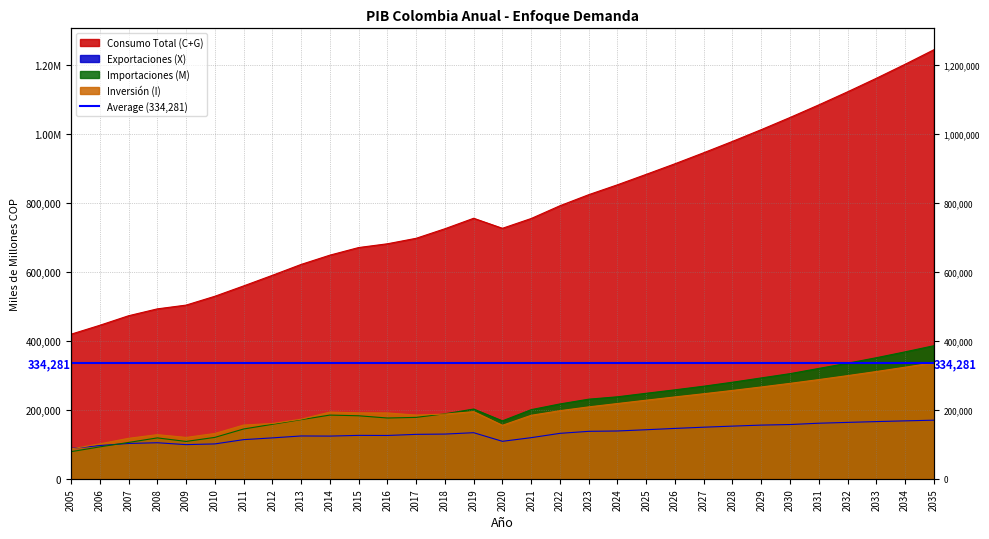

At which label does Exportaciones (X) reach its peak?

2035